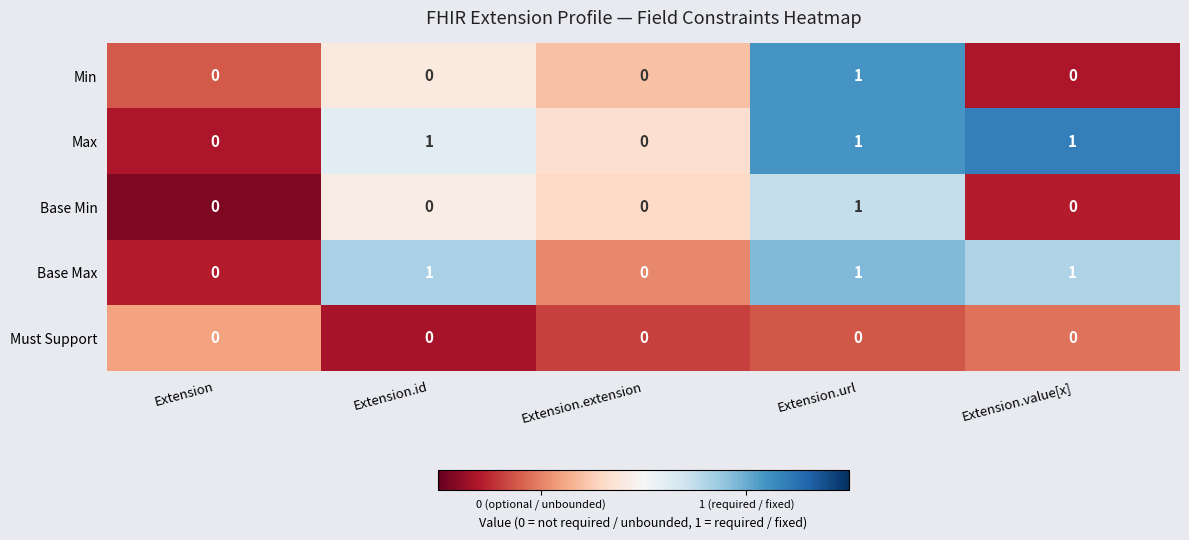

What is the total value across all series at Extension.url?

4